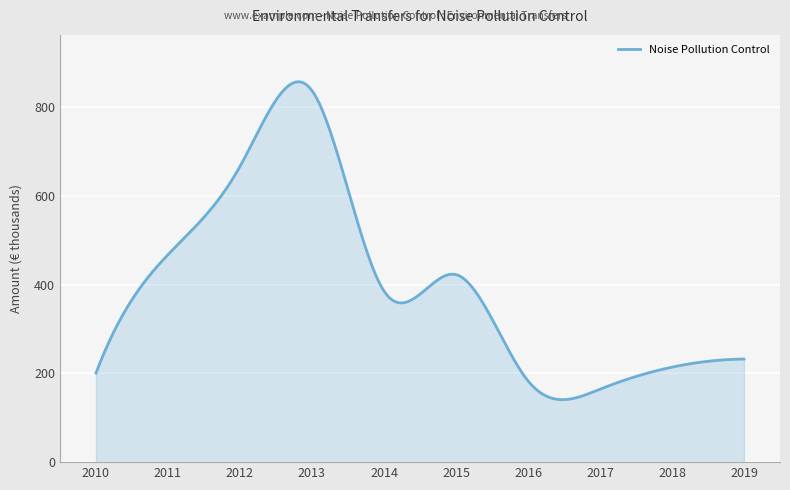

What is the sum of all values?

119698.0